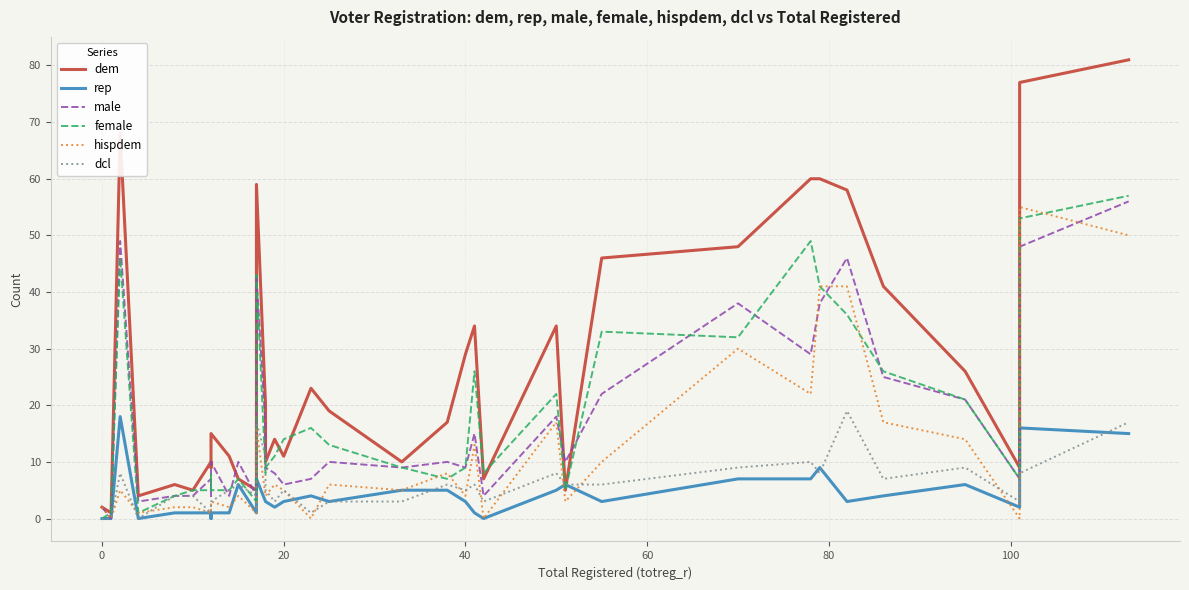

True or false: female has a value of 12 at 120.

False